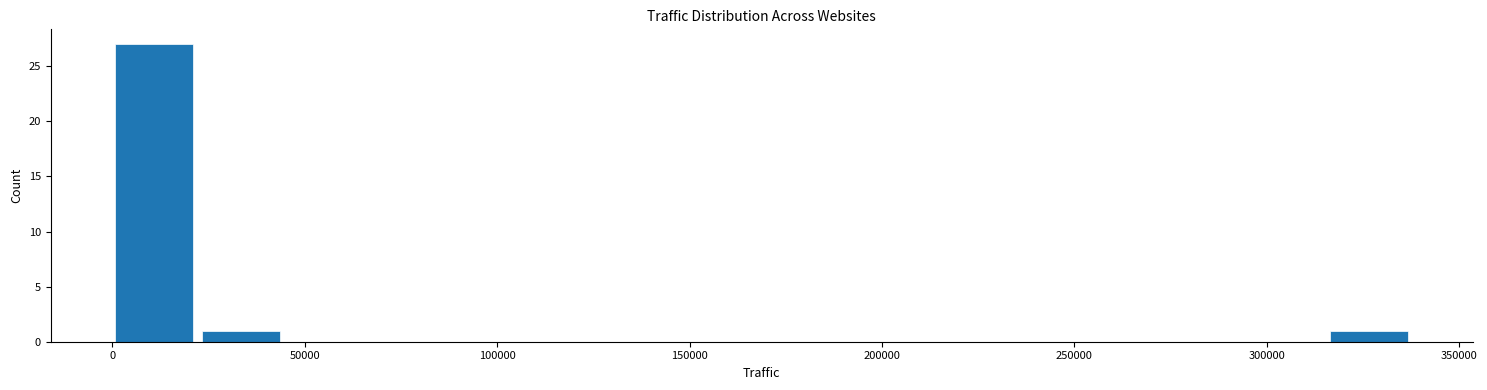

Reading left to right, list every bar in this chart as the range it spans on the x-axis followed by its height. Neither the bar edges nor the heights are printed on the chart, so give them approximately, as read against the axes.

0 to 25000: 27
25000 to 45000: 1
45000 to 70000: 0
70000 to 90000: 0
90000 to 115000: 0
115000 to 135000: 0
135000 to 160000: 0
160000 to 180000: 0
180000 to 205000: 0
205000 to 225000: 0
225000 to 250000: 0
250000 to 270000: 0
270000 to 295000: 0
295000 to 315000: 0
315000 to 340000: 1